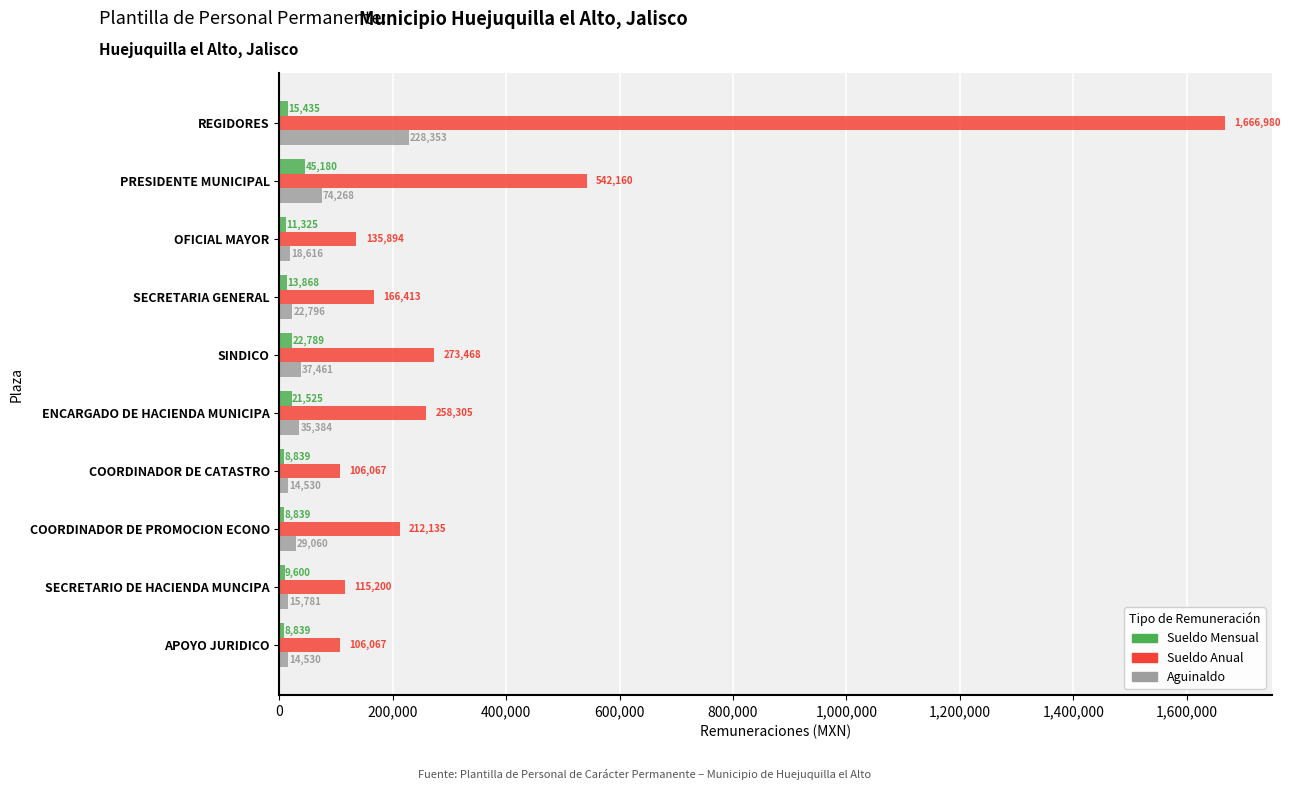

How many distinct data groups are displayed?

3